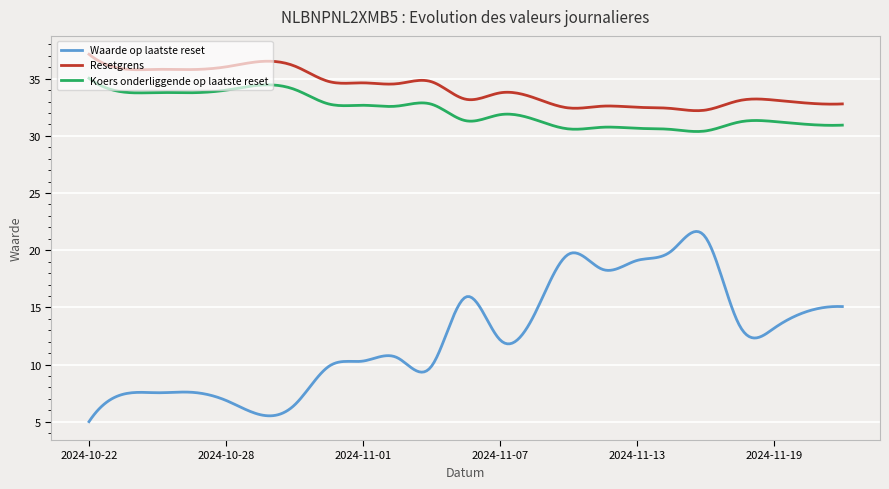

Rank the series by their maximum value, from lowest to highest.

Waarde op laatste reset, Koers onderliggende op laatste reset, Resetgrens